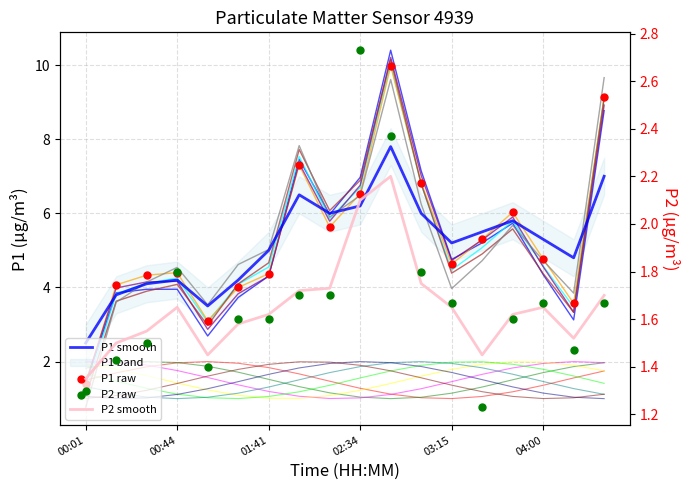

At how many categories does at least one series exceed 4?

16